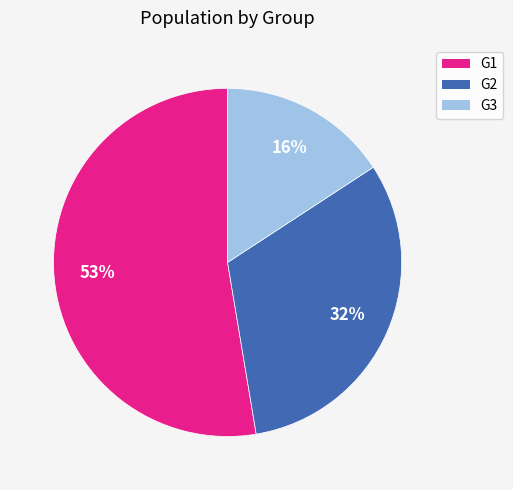

Does any single category account for the majority?

Yes